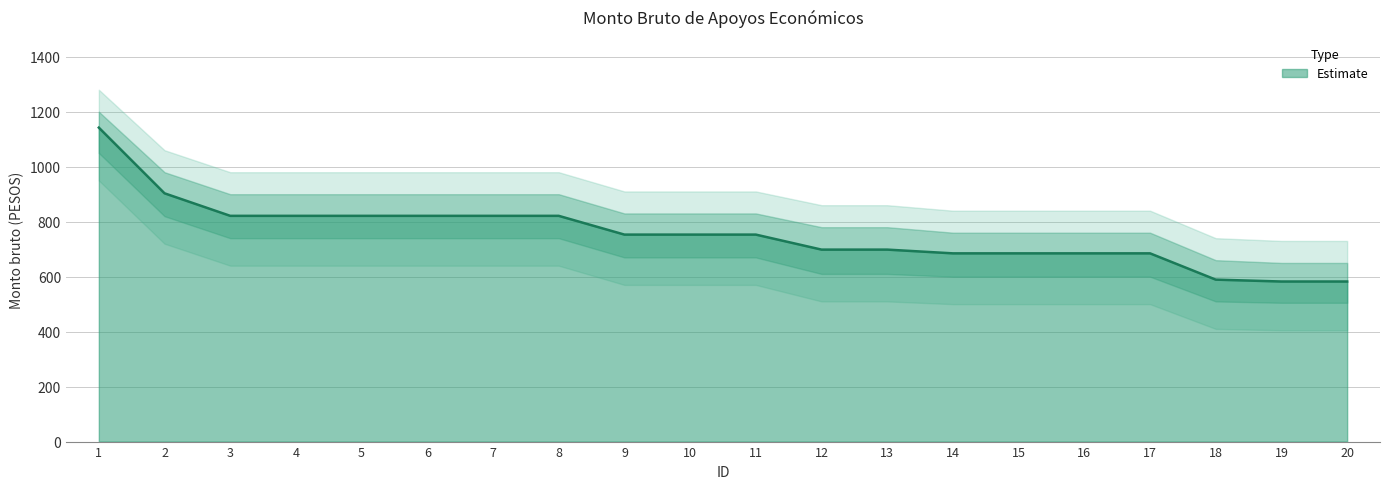

The chart shows a value of 1103.6 at 11. True or false?

False